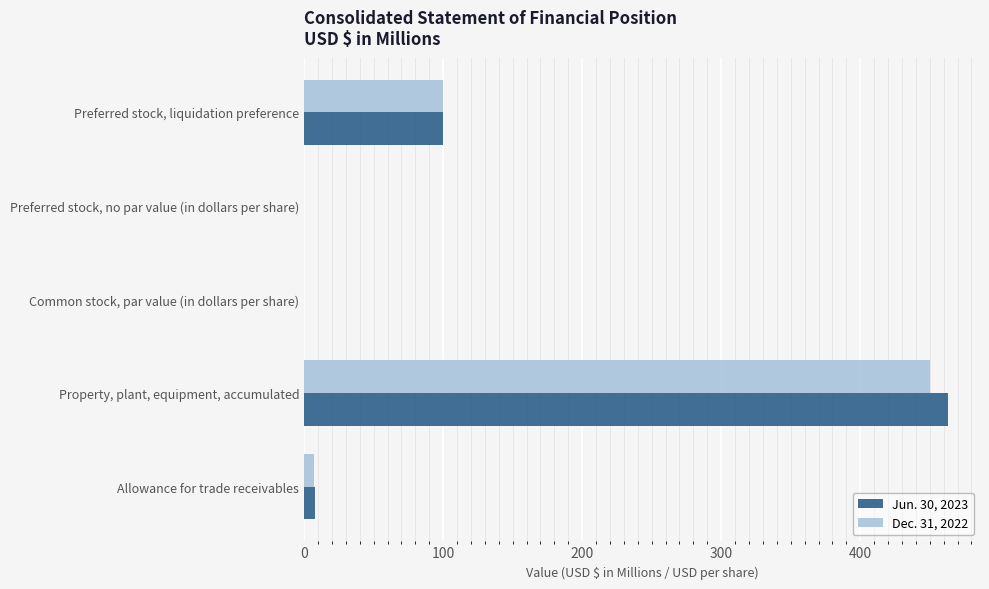

What is the sum of all Jun. 30, 2023 values?

571.0